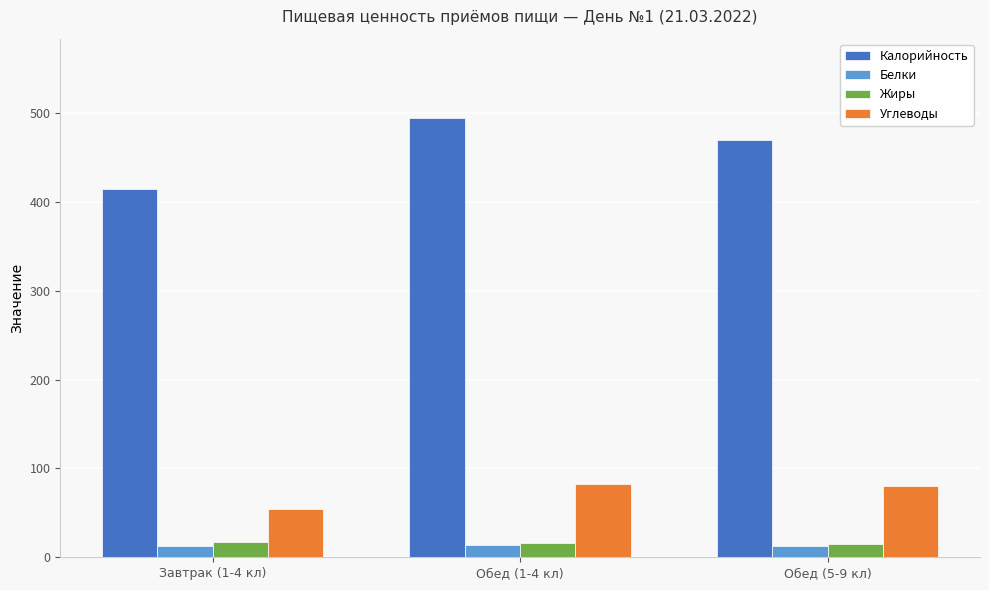

List the labels in order of Калорийность value, smallest first.

Завтрак (1-4 кл), Обед (5-9 кл), Обед (1-4 кл)